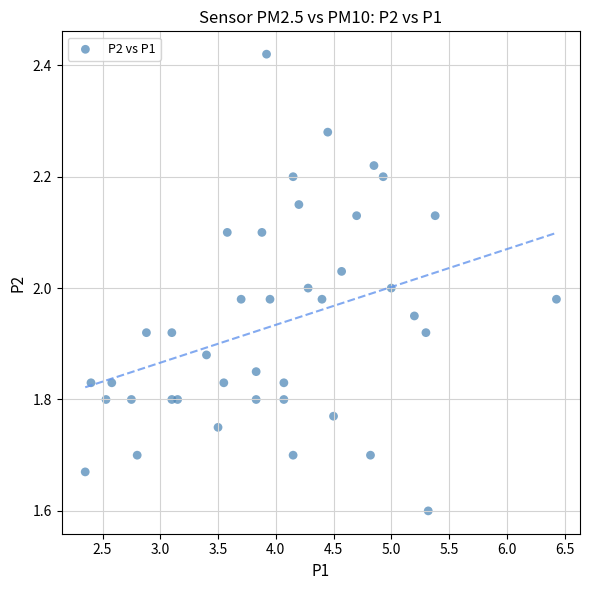

What is the range of Y values (max minus min)?

0.8